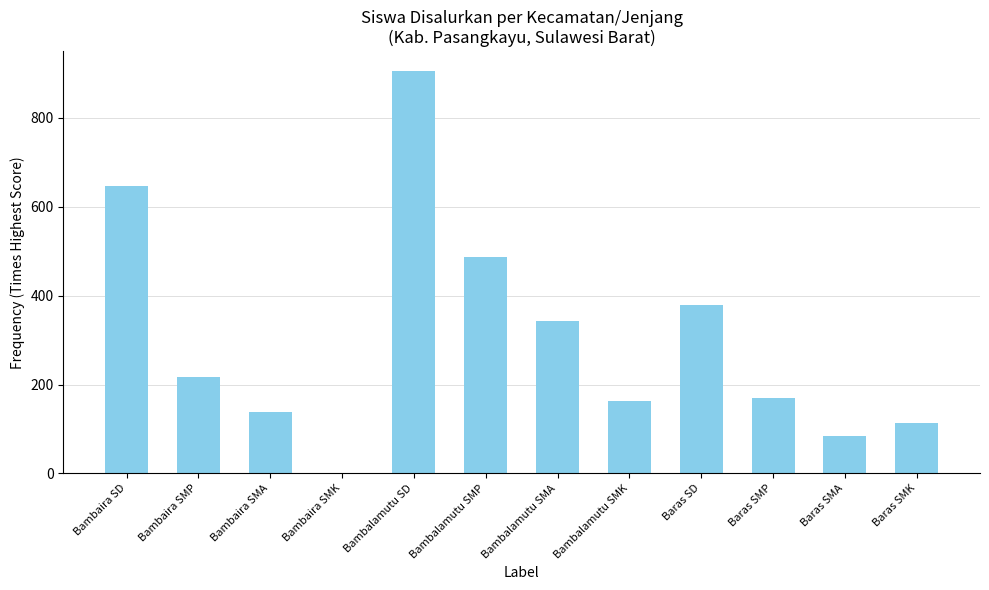

What is the change in value from Bambalamutu SD to Bambalamutu SMP?

-418